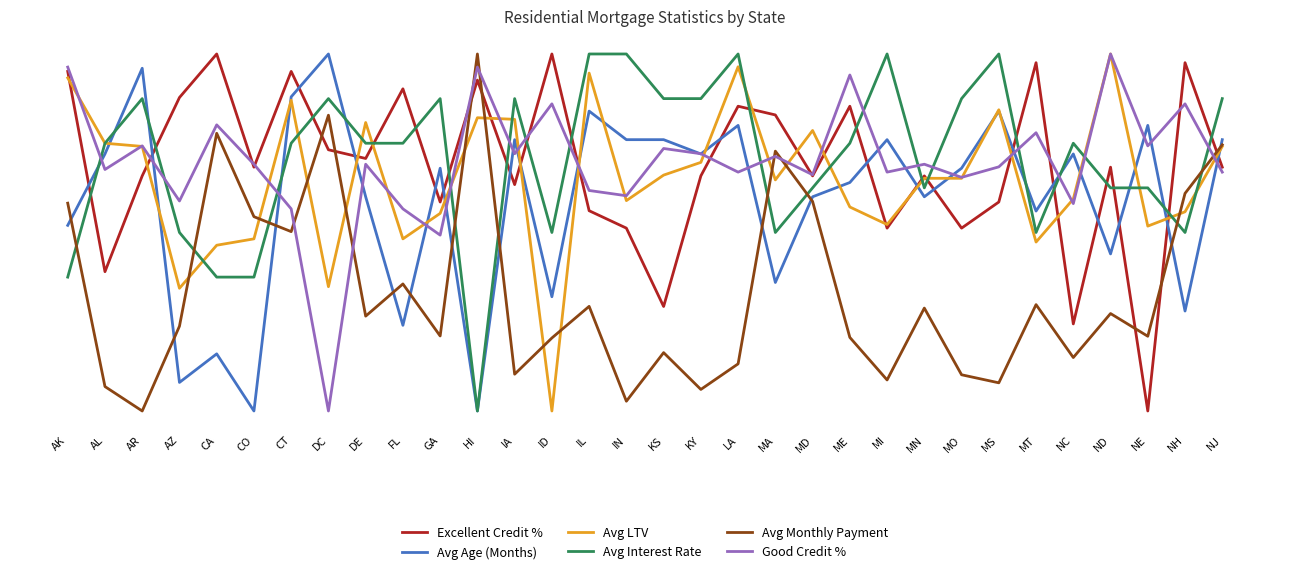

What is the label of the 15th point from the left?

IL